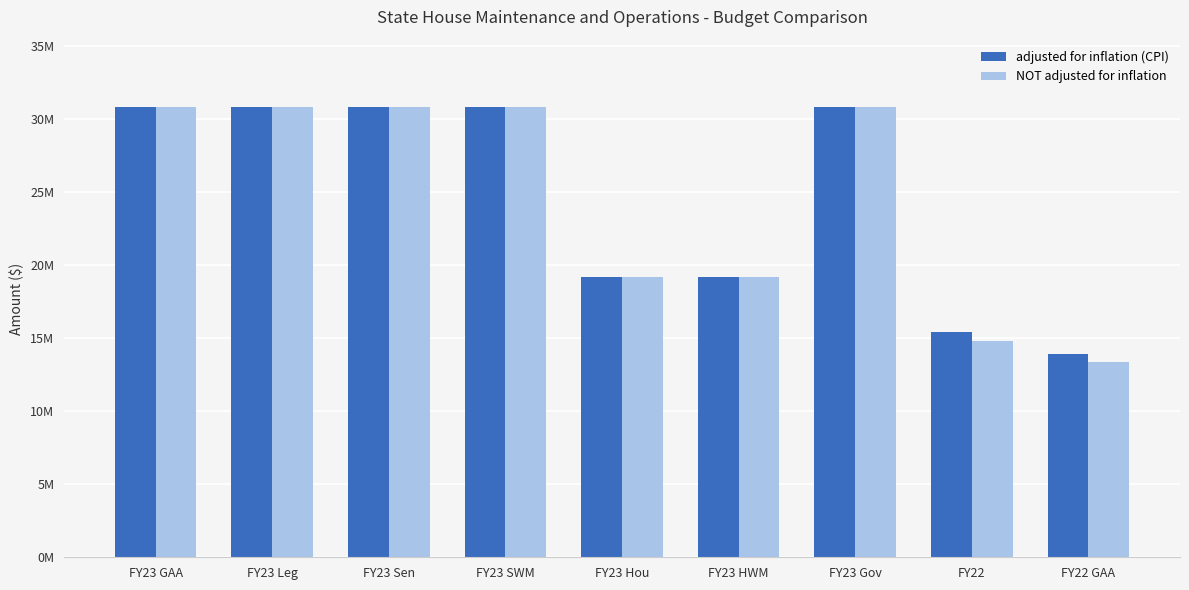

What are all the series names shown in the legend?

adjusted for inflation (CPI), NOT adjusted for inflation